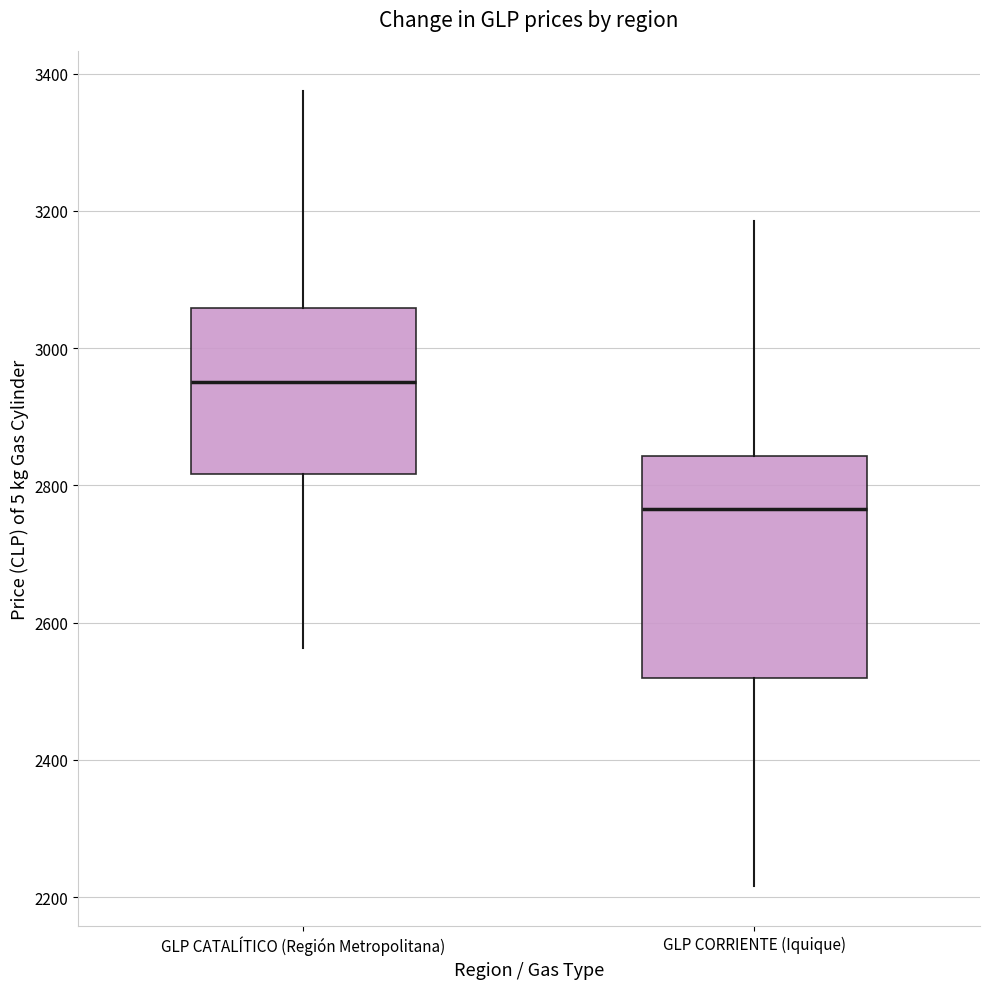

Which box's median line is the highest?

GLP CATALÍTICO (Región Metropolitana)